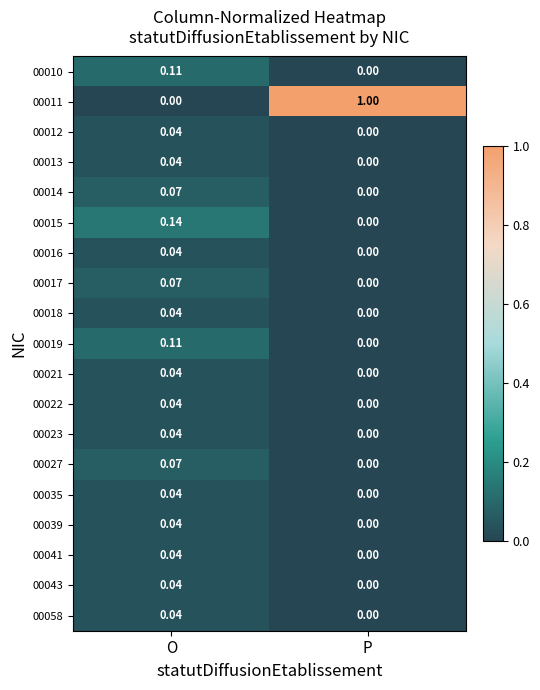

Which category has the highest value across all series?

P